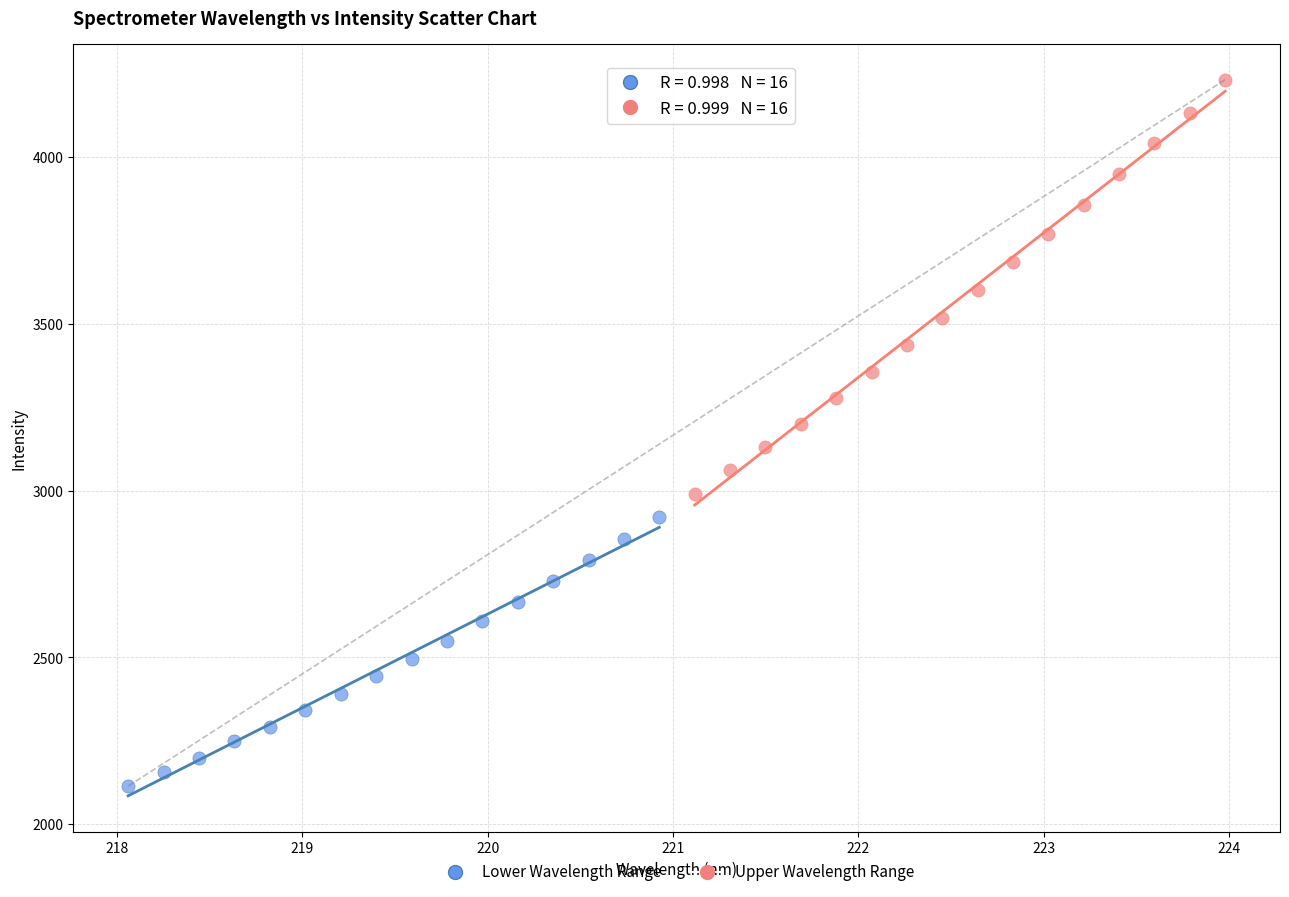

Which series contains the lowest Y value?

Lower Wavelength Range